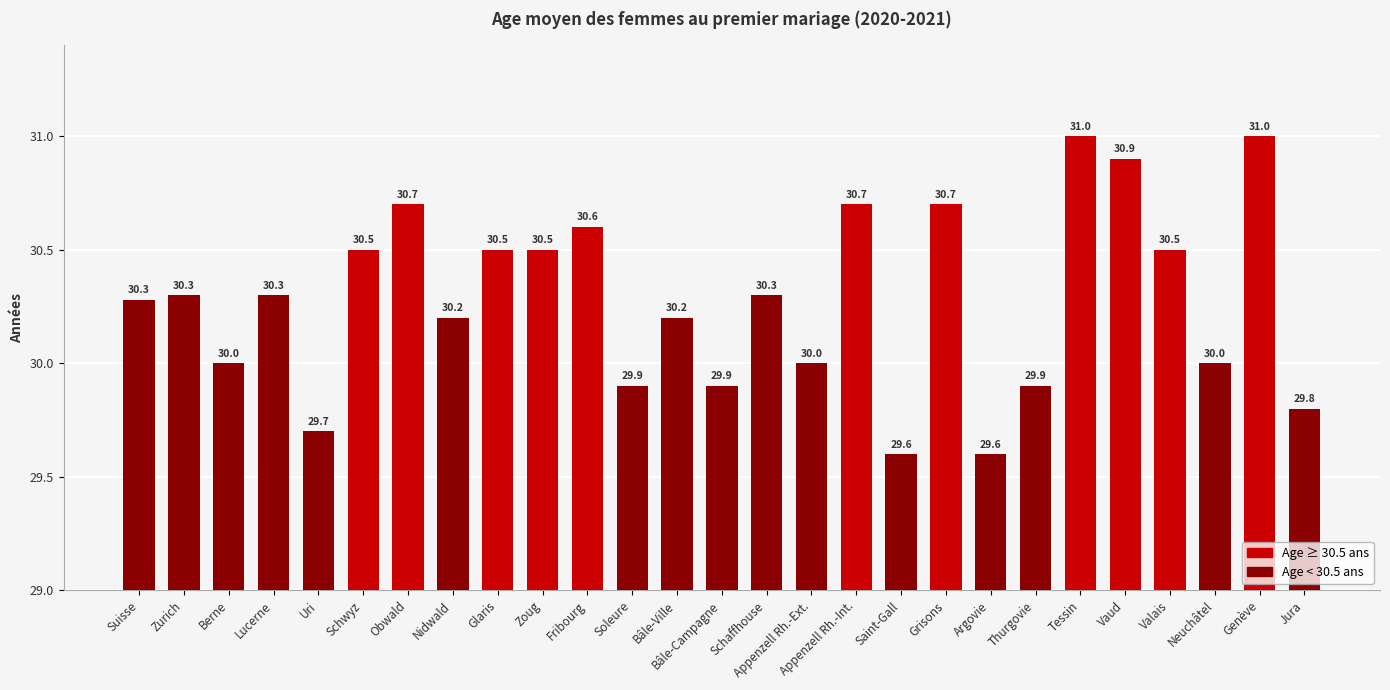

Reading right to left, list all the values displayed in this chart.

29.8	31.0	30.0	30.5	30.9	31.0	29.9	29.6	30.7	29.6	30.7	30.0	30.3	29.9	30.2	29.9	30.6	30.5	30.5	30.2	30.7	30.5	29.7	30.3	30.0	30.3	30.3